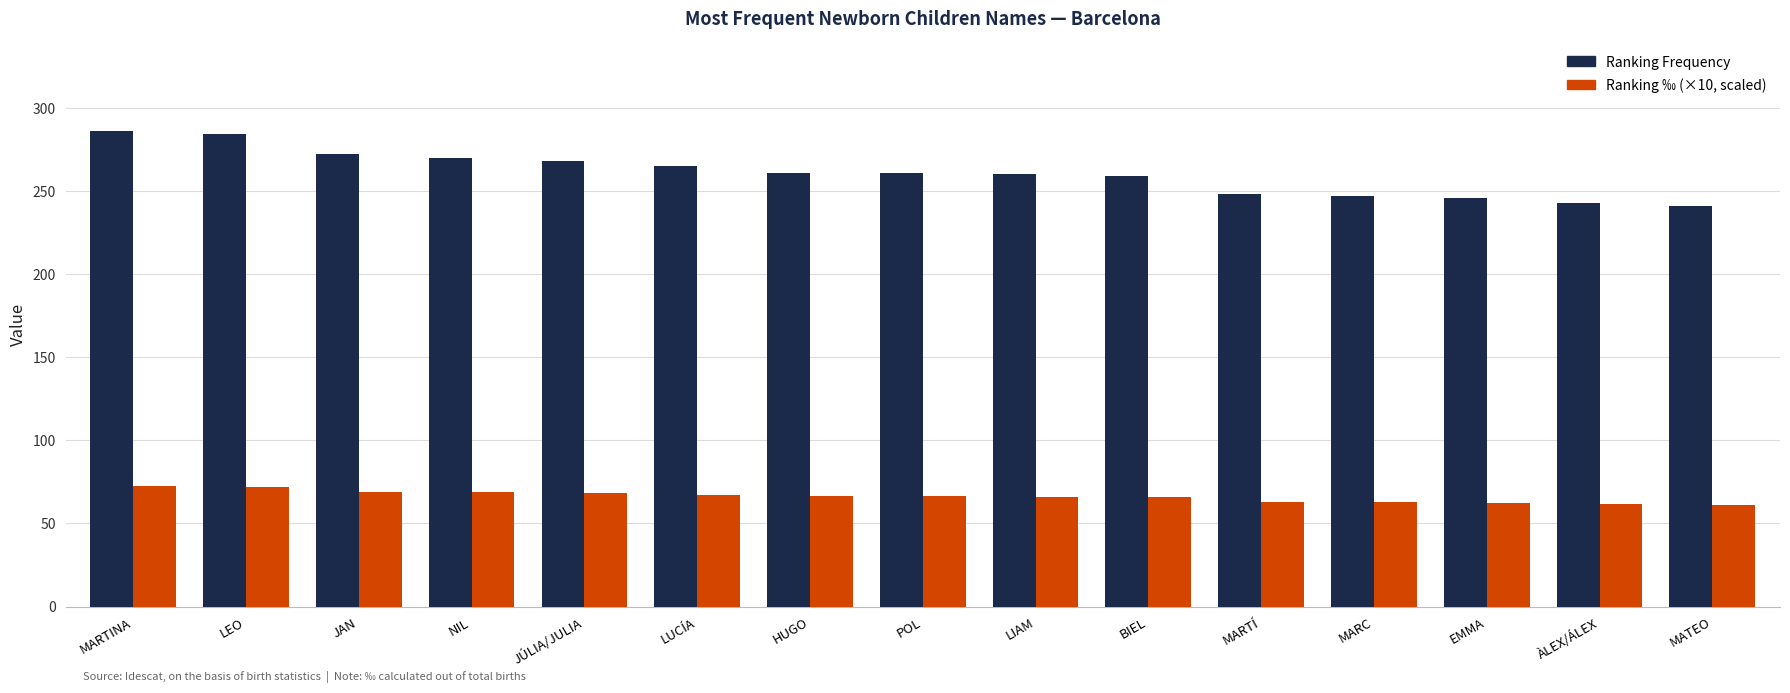

How many series are shown in this chart?

2